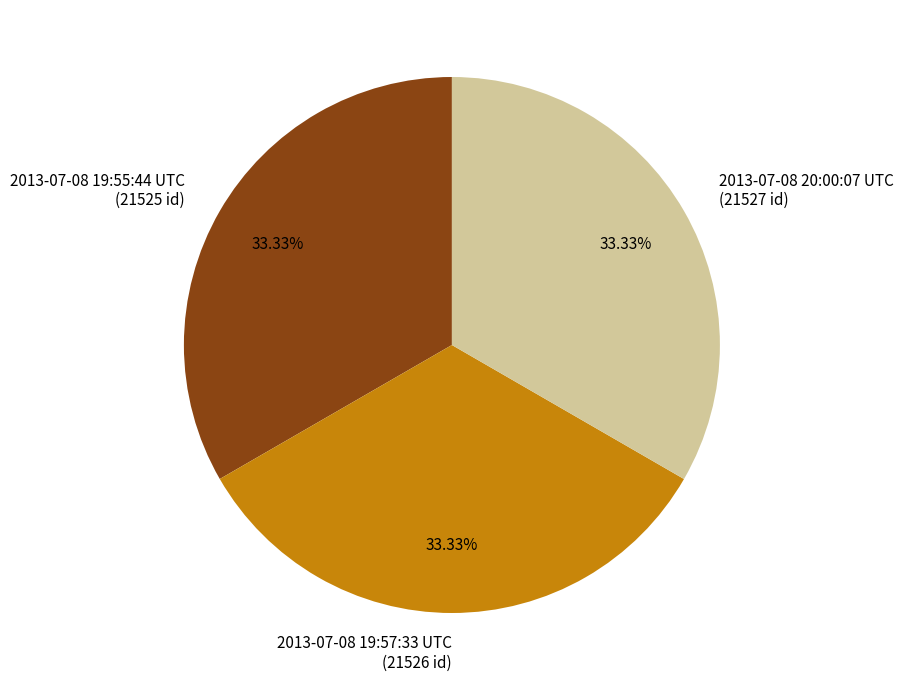

Does any single category account for the majority?

No